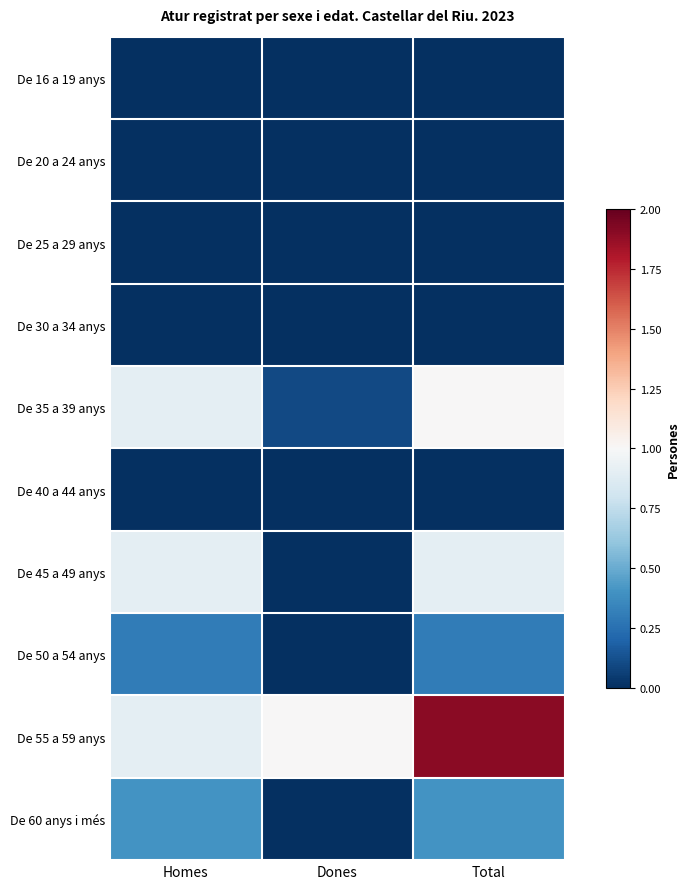

Which series has the largest total across all categories?

De 55 a 59 anys